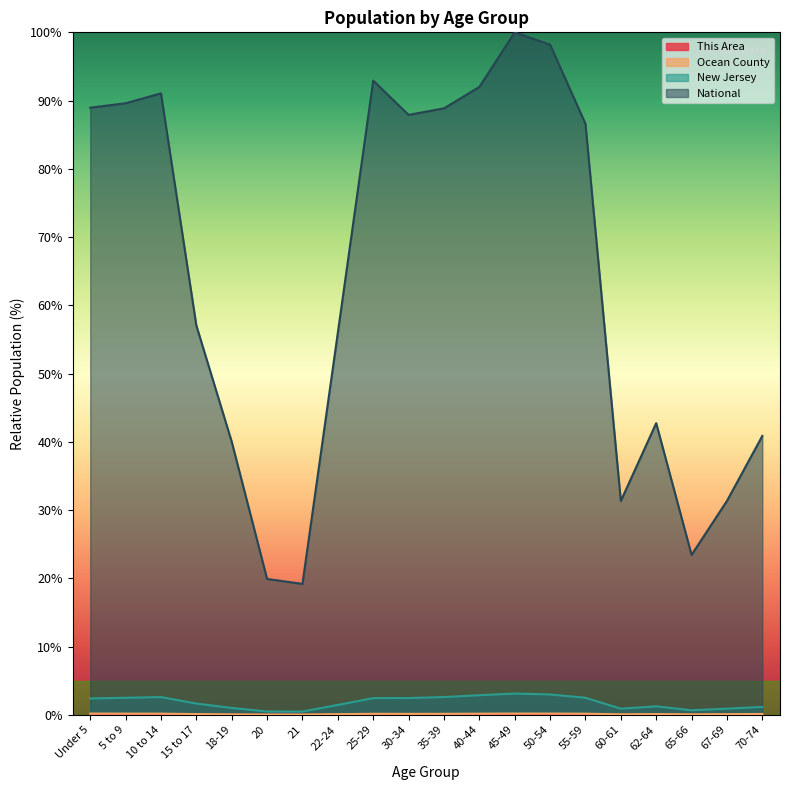

What is the difference between the National values at 10 to 14 and 30-34?

3.1